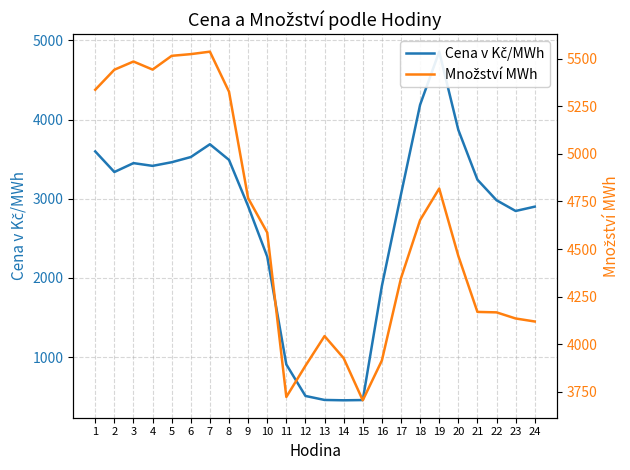

List the series in order of their overall mean, highest first.

Množství MWh, Cena v Kč/MWh